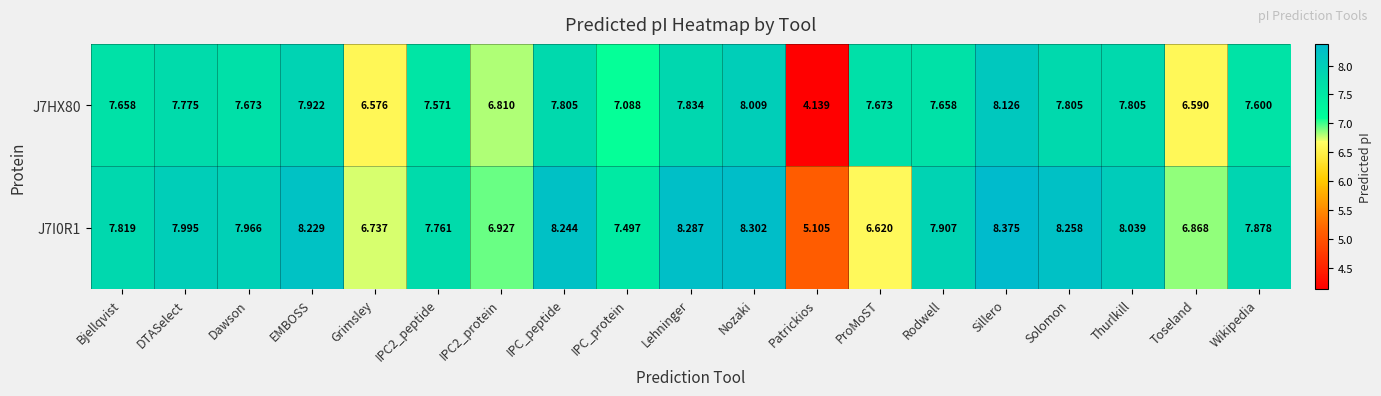

At which label does J7I0R1 reach its minimum?

Patrickios